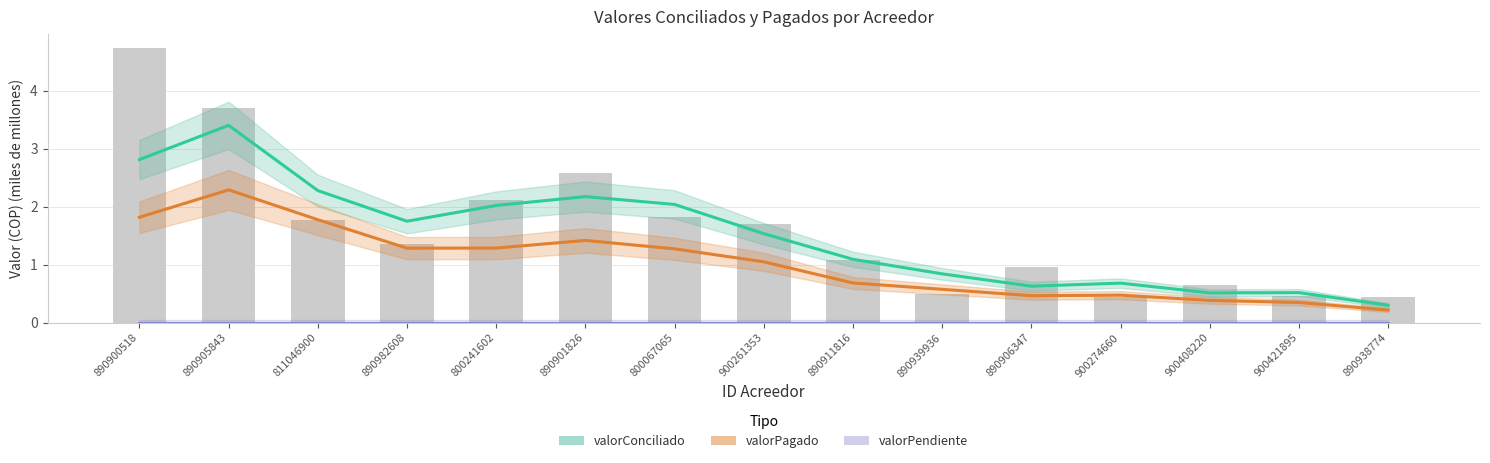

Does the chart contain any negative values?

No